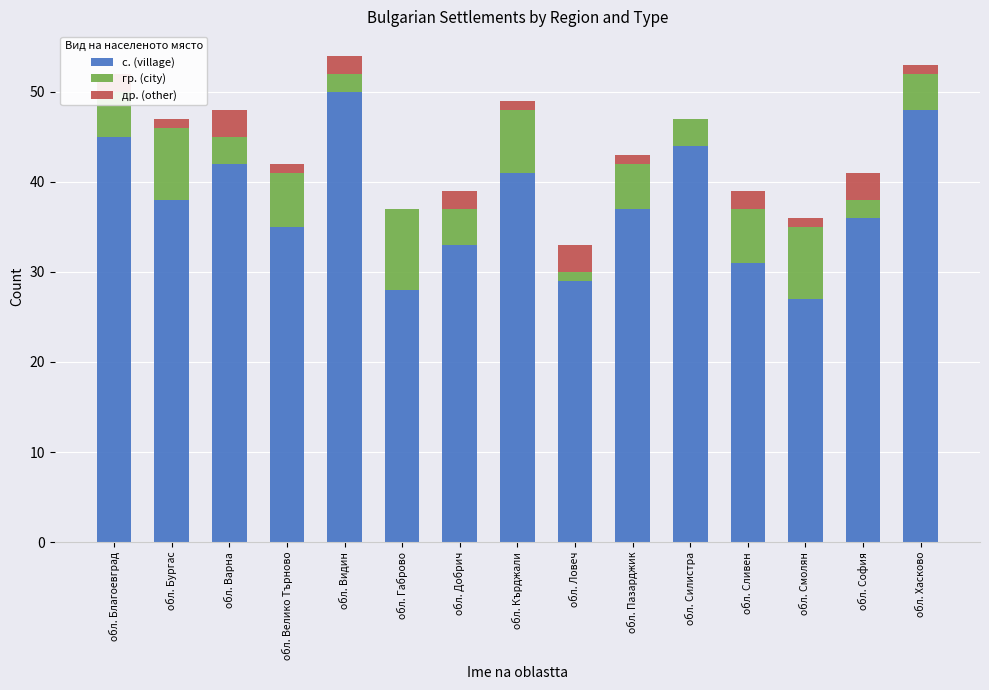

The с. (village) series shows 18 at обл. Силистра. True or false?

False